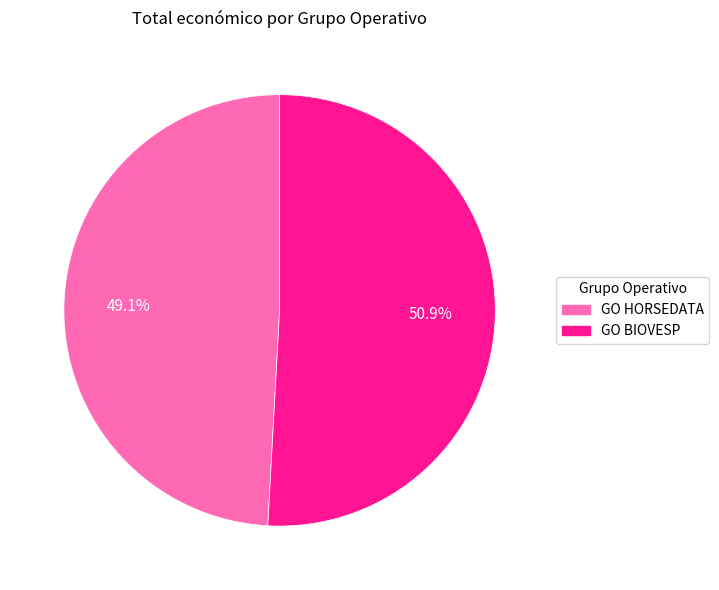

The GO BIOVESP slice represents 51% of the pie. True or false?

True